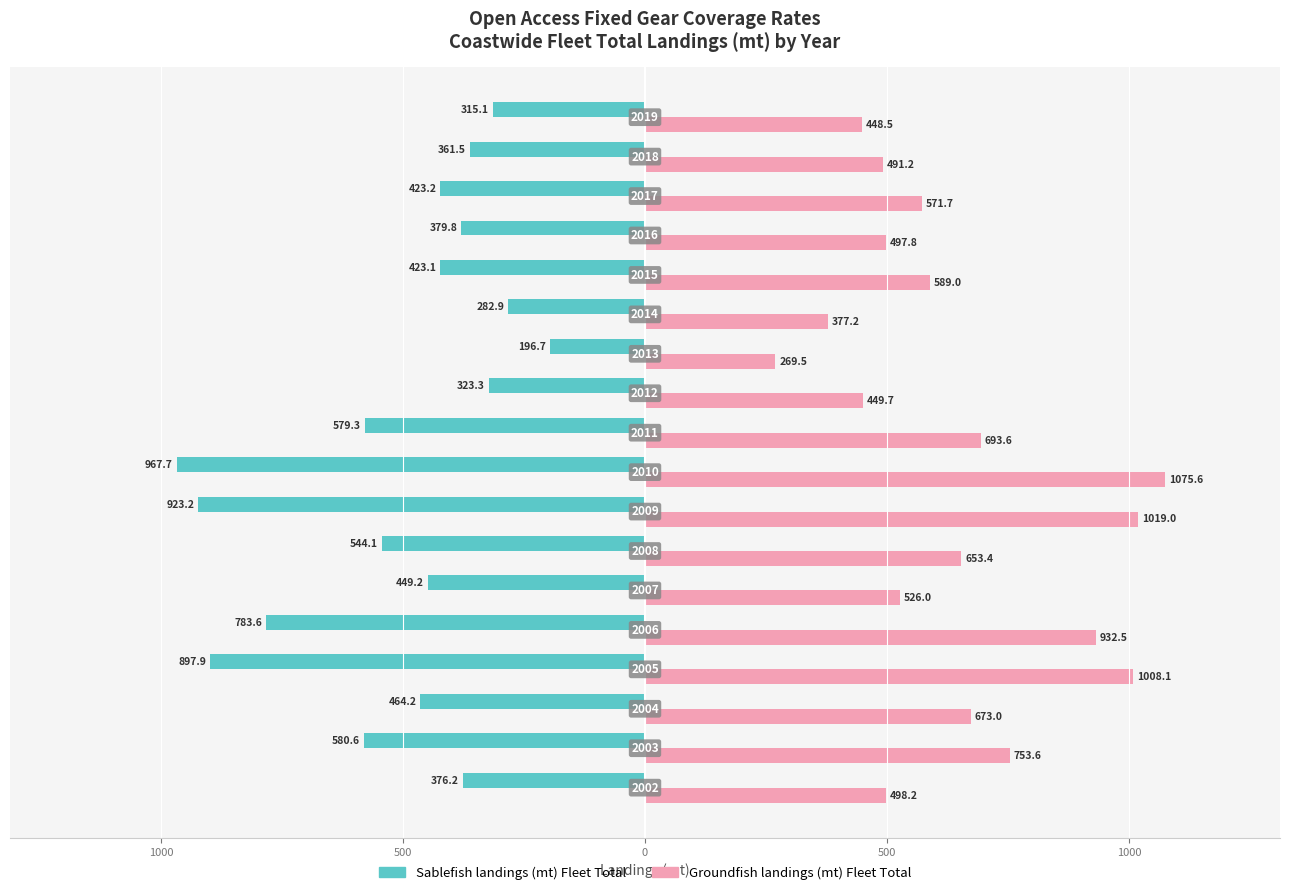

What is the maximum value shown in the chart?

1075.6